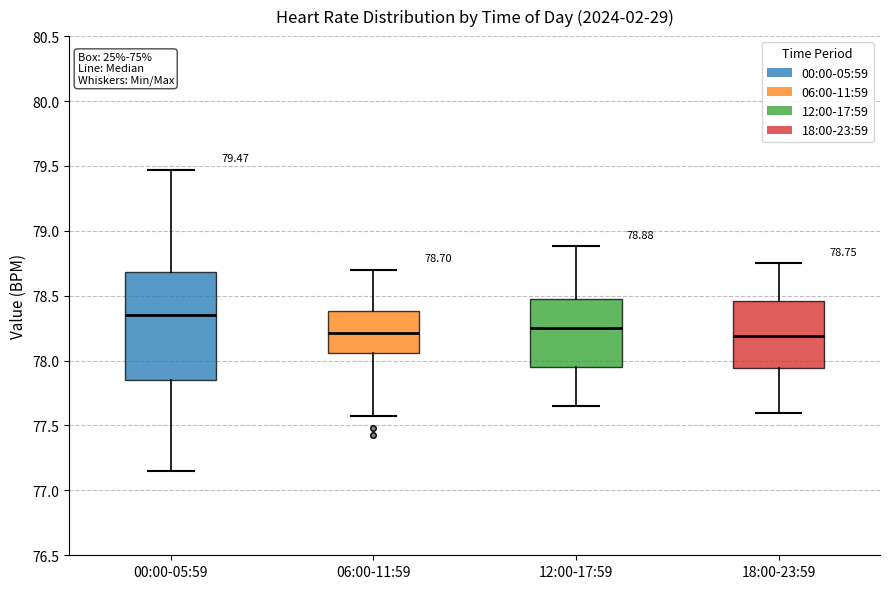

Comparing the boxes themselves (not the whiskers), which one is the tallest?

00:00-05:59